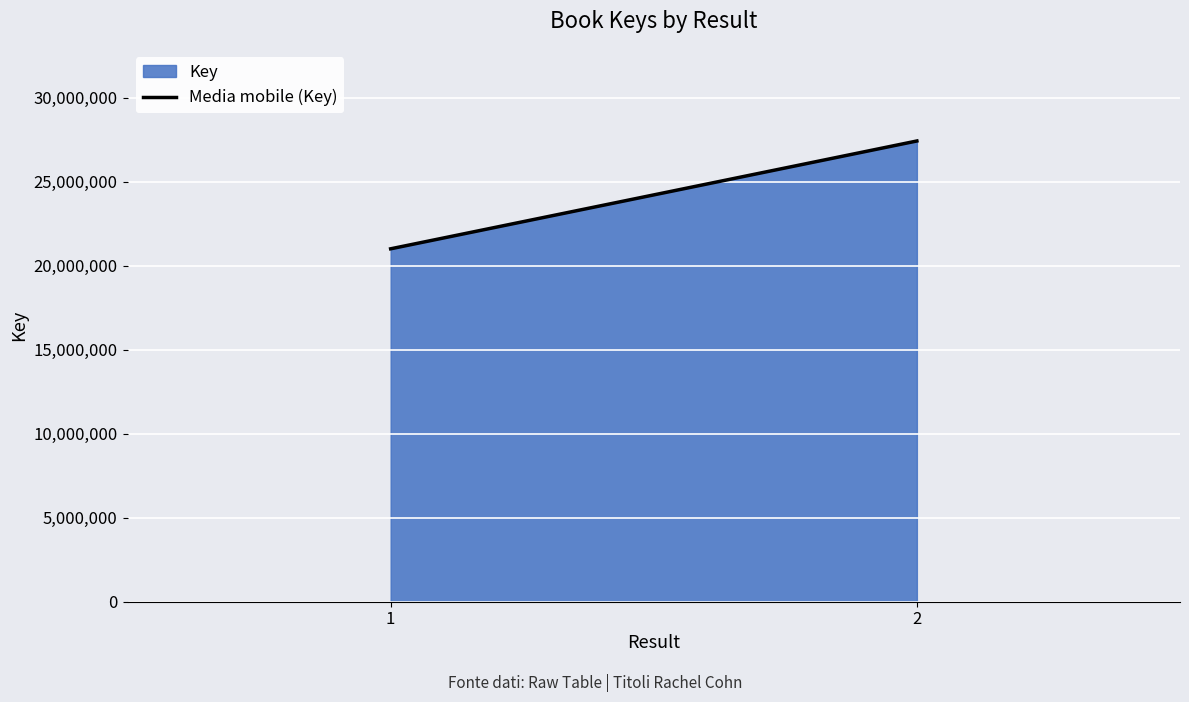

Rank the categories by value from highest to lowest.

2, 1